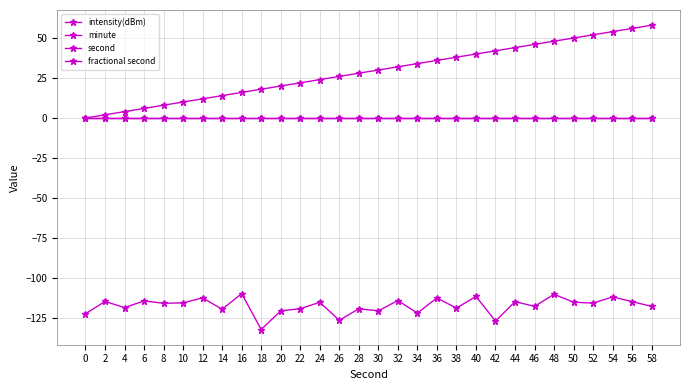

Which category has the highest value in the second series?

58